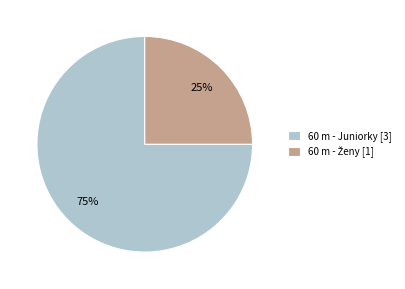

The 60 m - Juniorky [3] slice represents 75% of the pie. True or false?

True